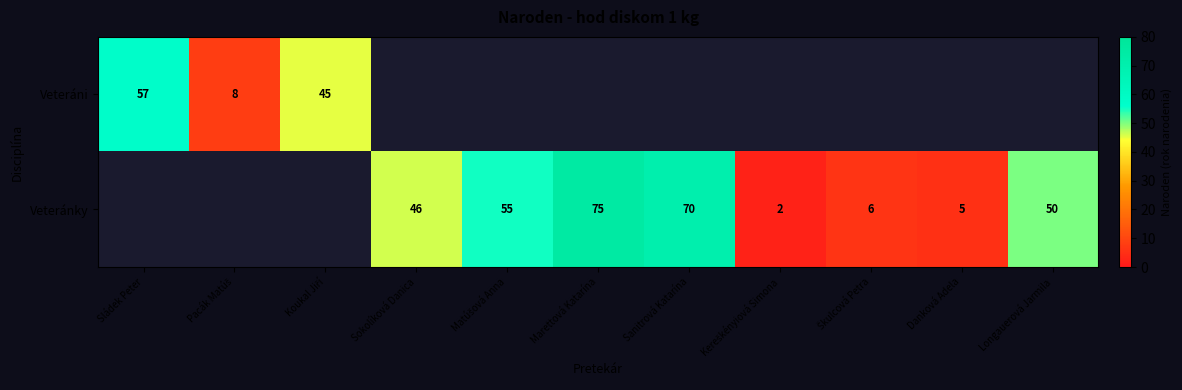

Is it true that Veteránky equals 5 at Danková Adela?

True